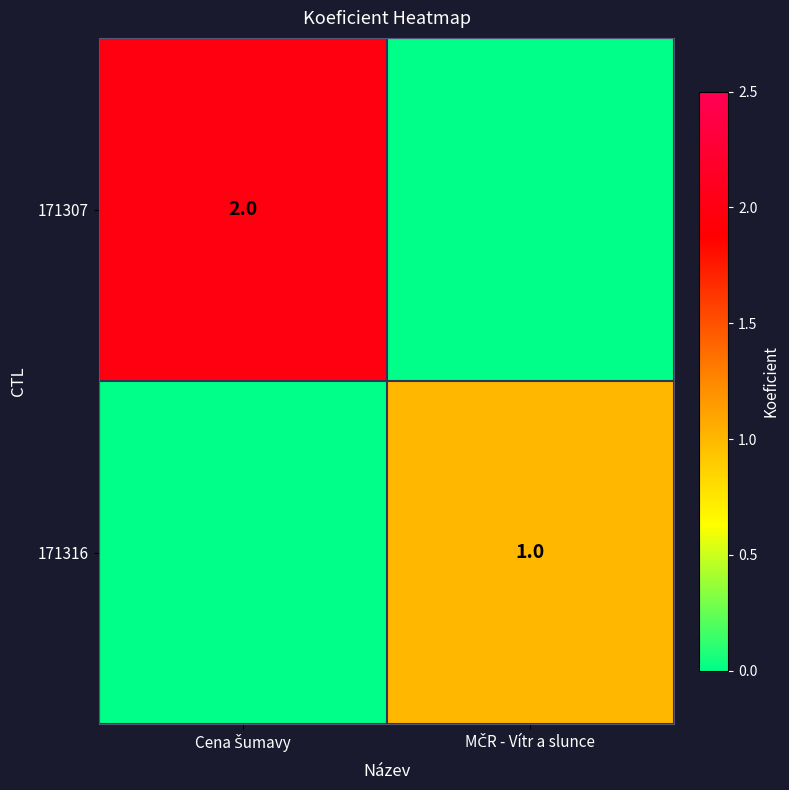

List the series in order of their overall mean, highest first.

171307, 171316